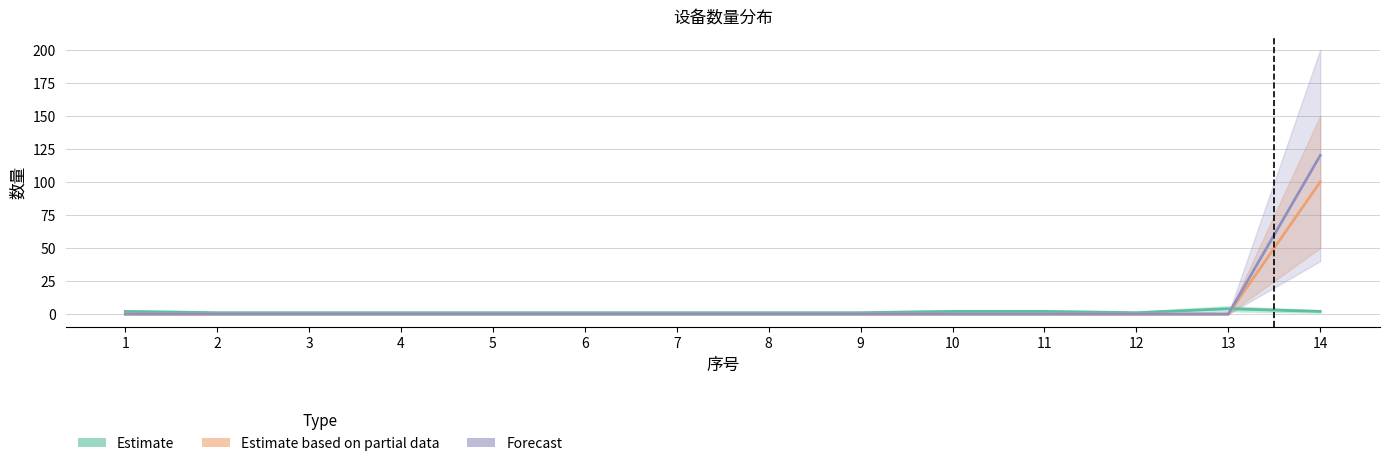

The Estimate based on partial data series shows 100 at 14. True or false?

True